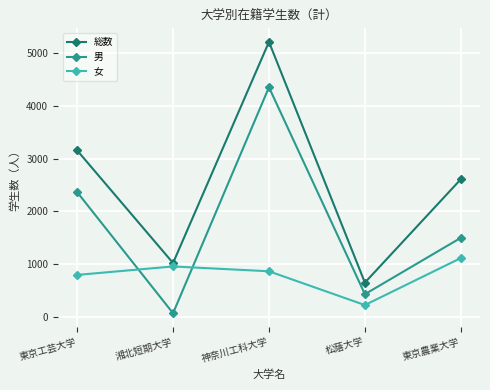

At which category does 女 reach its first local valley?

松蔭大学